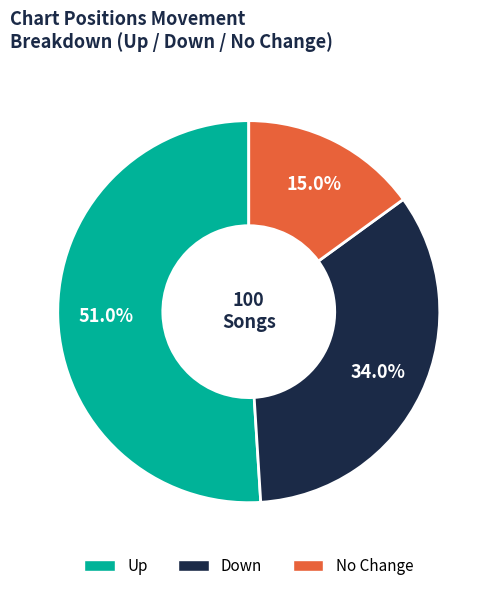

What is the largest slice in the pie chart?

Up